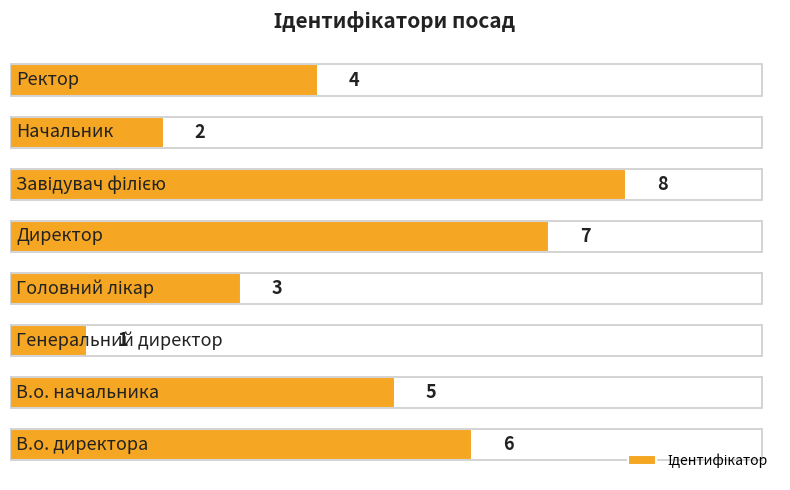

Are the bars grouped side by side (vs. stacked)?

No